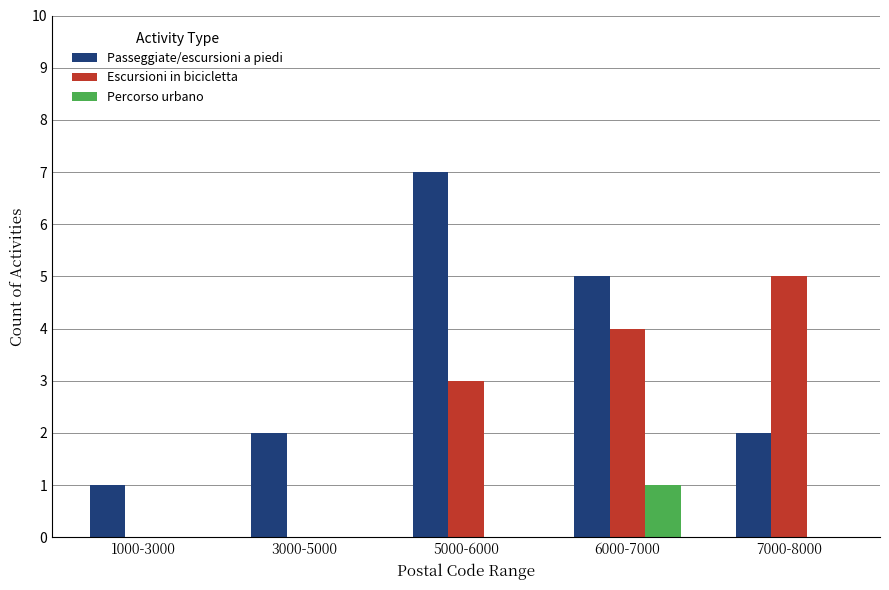

True or false: Passeggiate/escursioni a piedi has a value of 1 at 3000-5000.

False